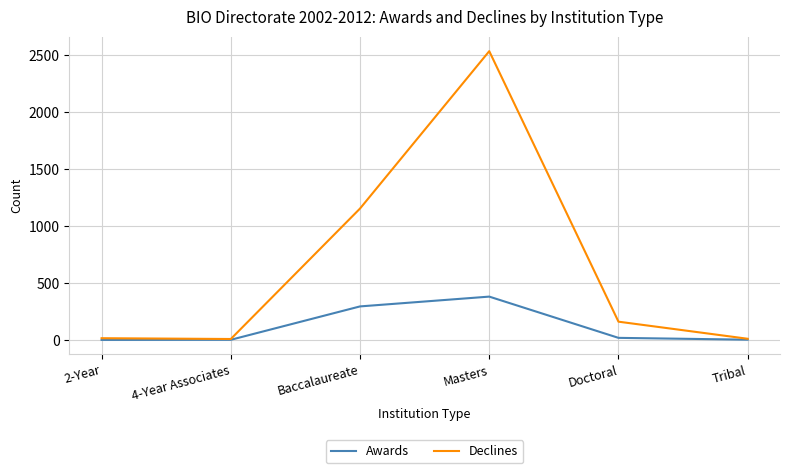

At how many categories does at least one series exceed 209?

2